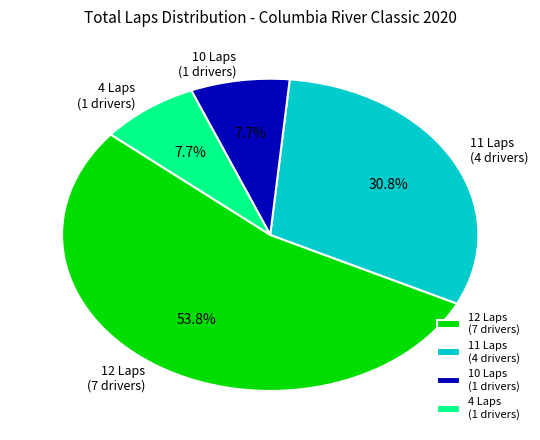

Count the number of slices in the pie.

4